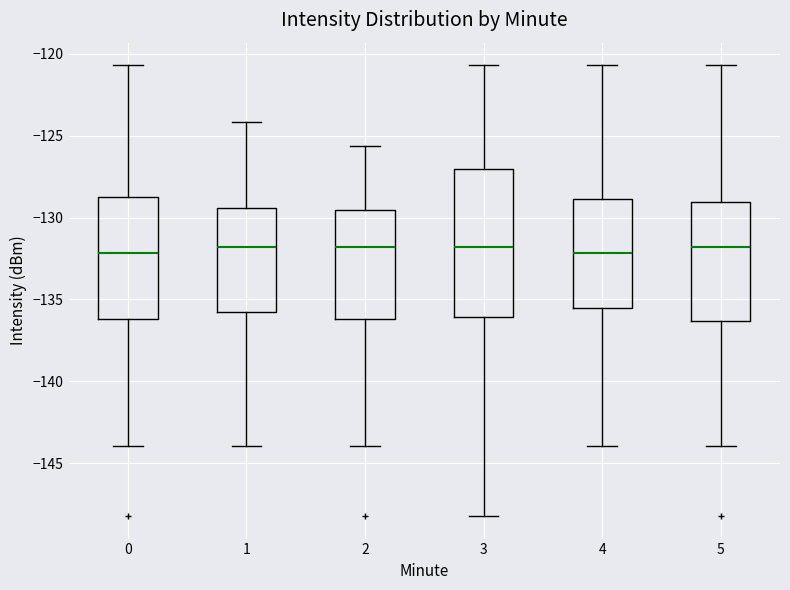

Reading left to right, transcribe this box plot: for each box, give where its median line is, the range the box spans, and where its two whiskers end, as read against the y-axis. The values are not printed on the chart, so give them approximately, as read against the axis.

0: median -132.0, box -136.0 to -128.5, whiskers -144.0 to -120.5
1: median -132.0, box -135.5 to -129.5, whiskers -144.0 to -124.0
2: median -132.0, box -136.0 to -129.5, whiskers -144.0 to -125.5
3: median -132.0, box -136.0 to -127.0, whiskers -148.0 to -120.5
4: median -132.0, box -135.5 to -129.0, whiskers -144.0 to -120.5
5: median -132.0, box -136.5 to -129.0, whiskers -144.0 to -120.5